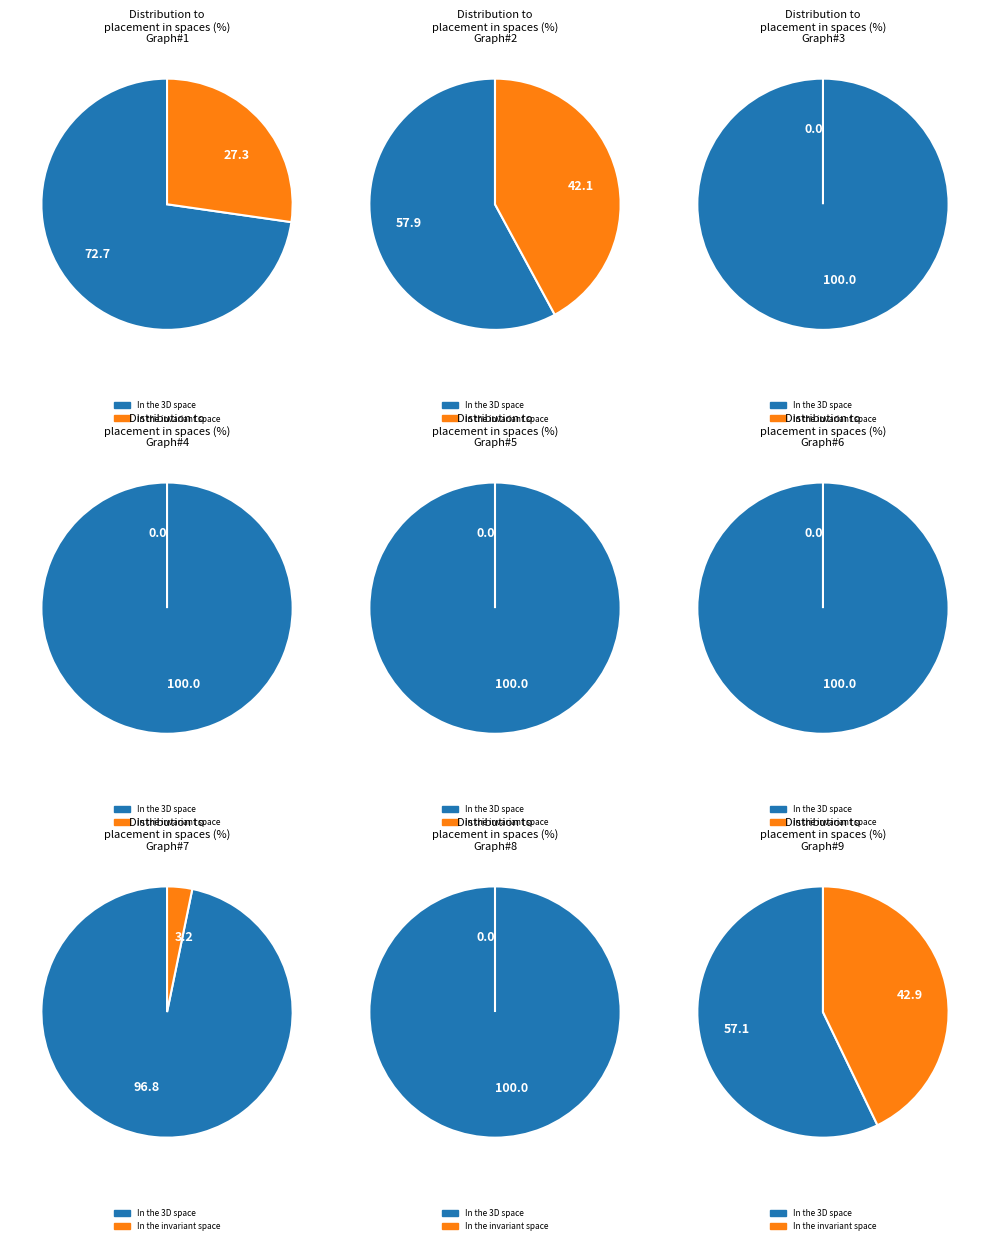

Which slice is the largest?

4